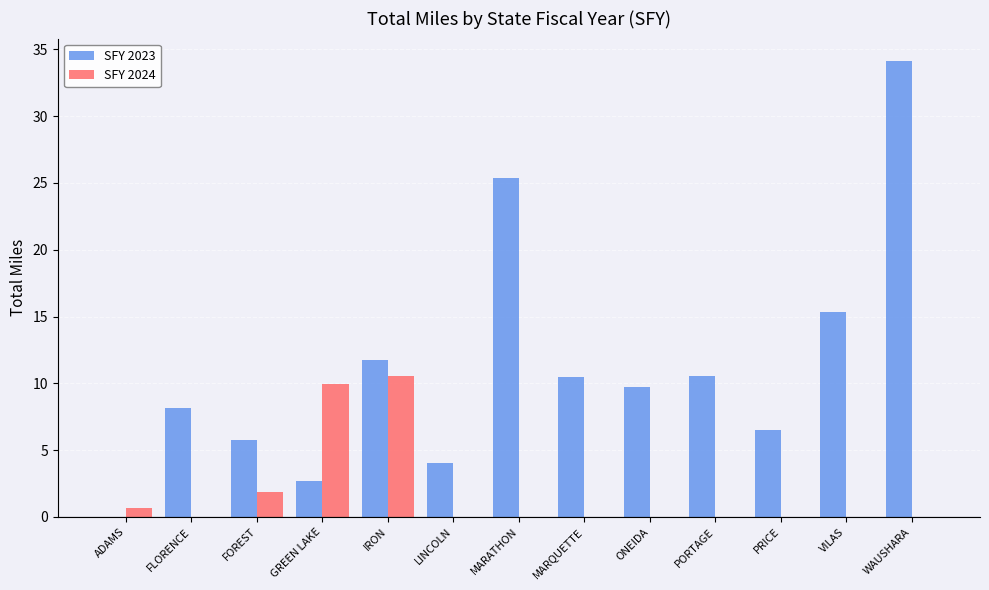

What is the greatest value displayed?

34.1